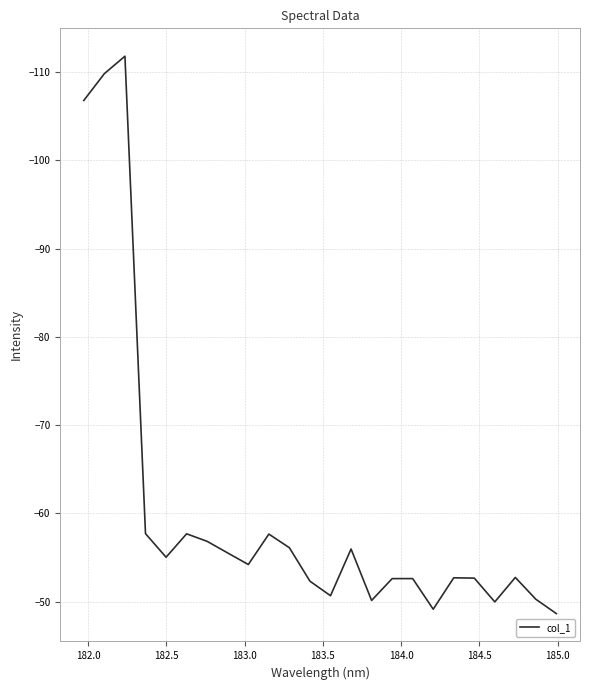

What is the difference between the maximum and minimum values?

63.1